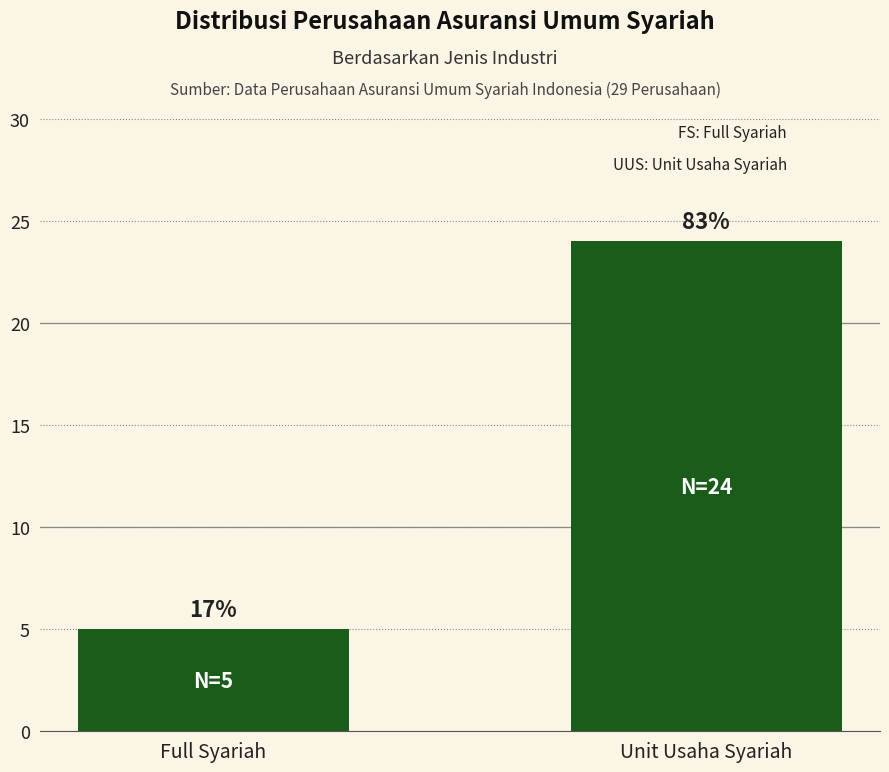

How many bars are there in total?

2